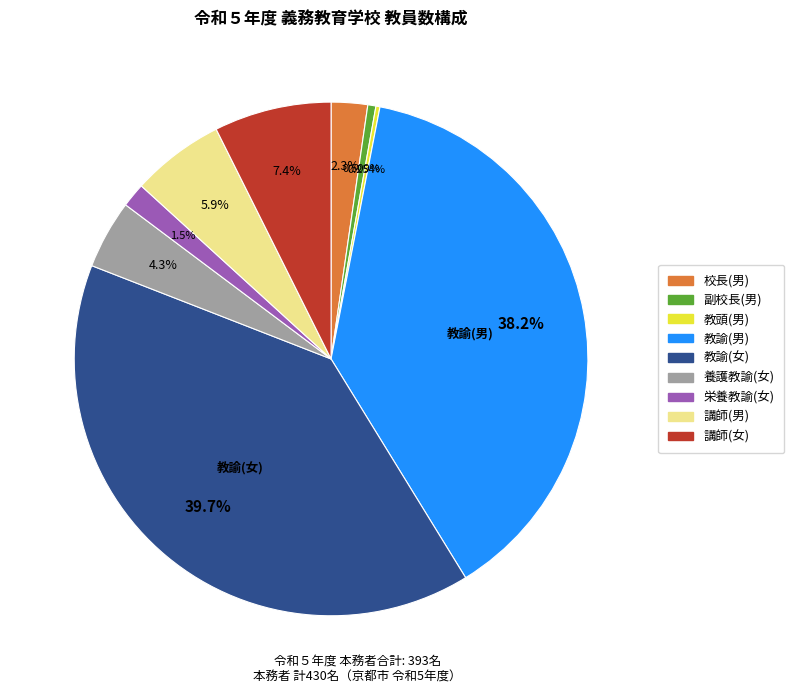

To the nearest percent, what portion does 副校長(男) represent?

1%